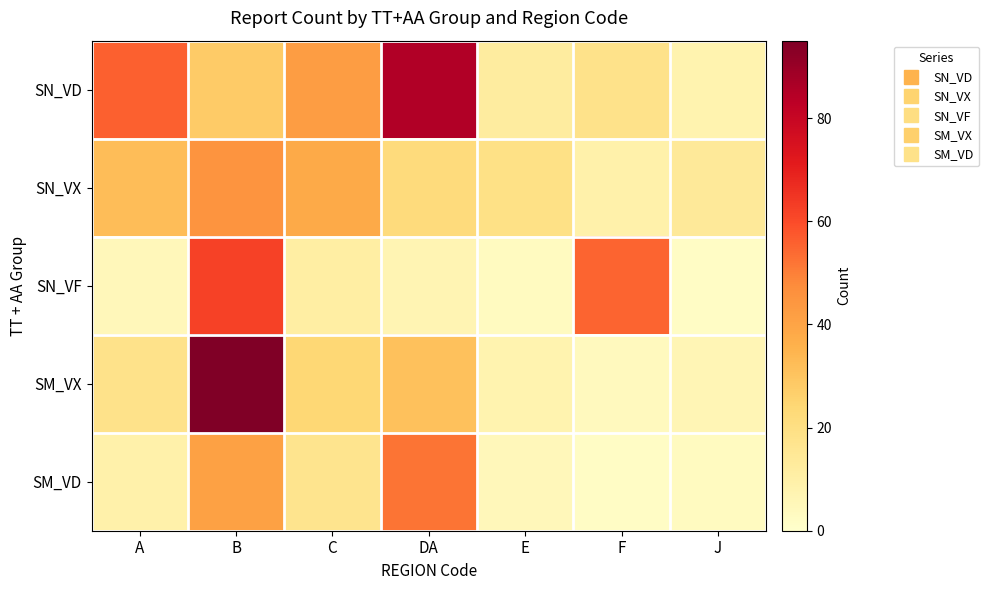

Count the number of categories in the chart.

7